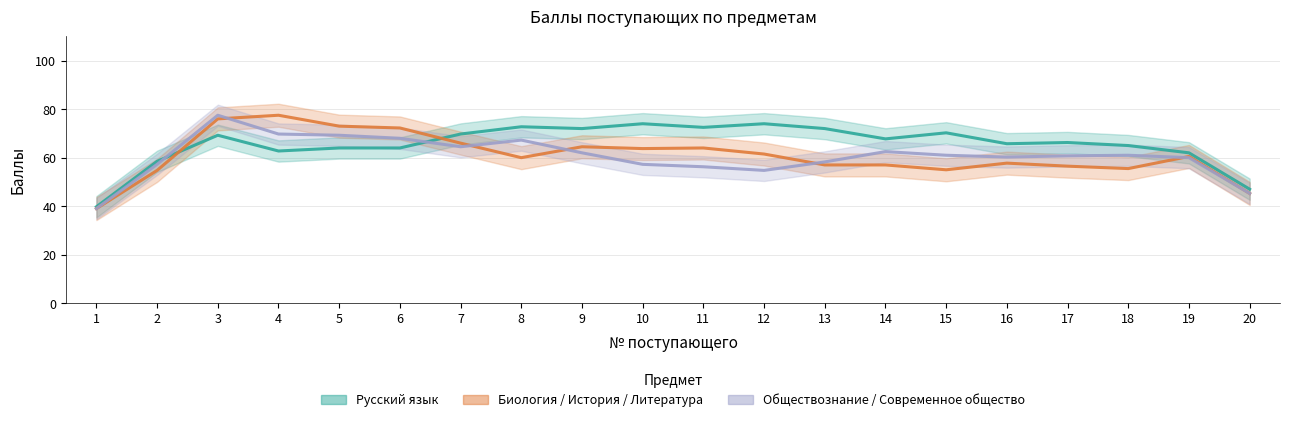

What is the value of the Биология / История / Литература point at the 5th from the left?

73.0